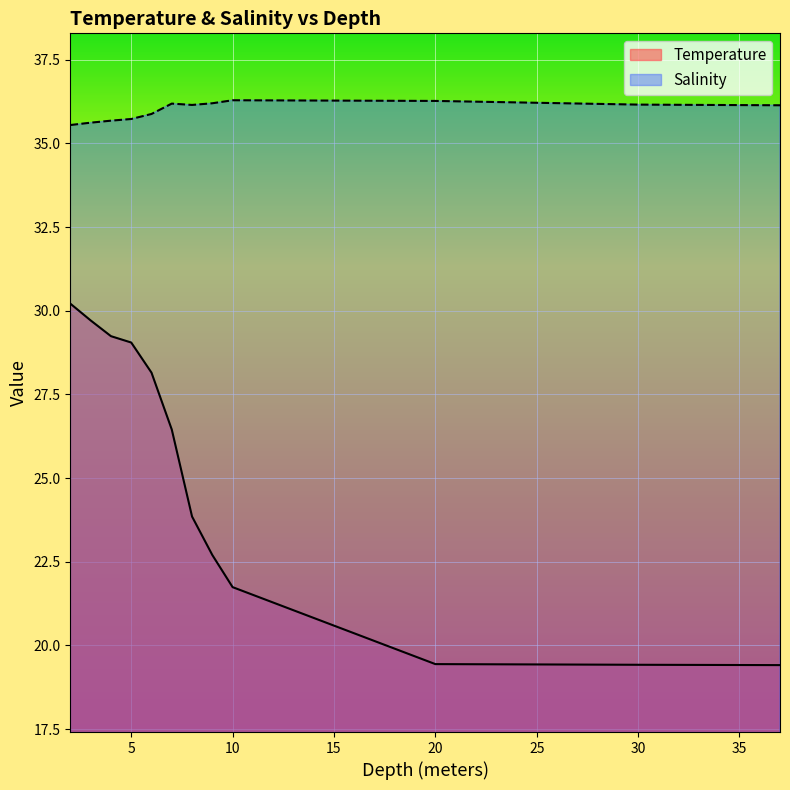

List the series in order of their peak value, highest first.

Salinity, Temperature